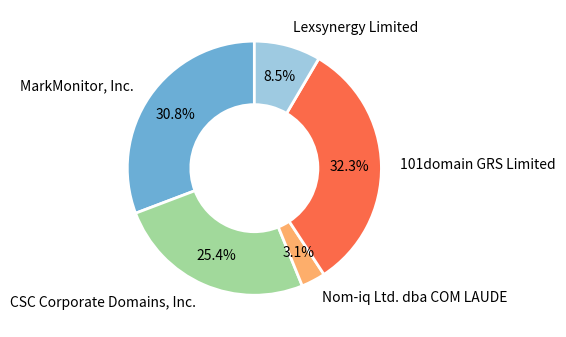

Combined, do CSC Corporate Domains, Inc. and Nom-iq Ltd. dba COM LAUDE account for over 50%?

No